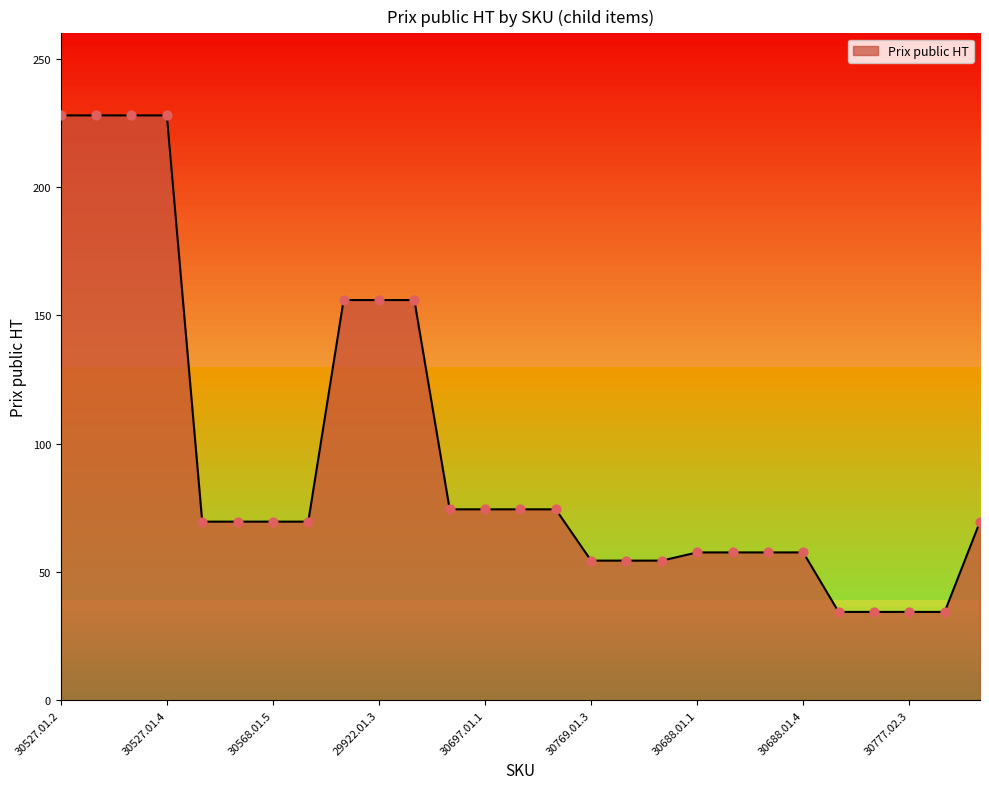

What is the difference between the maximum and minimum values?

193.6